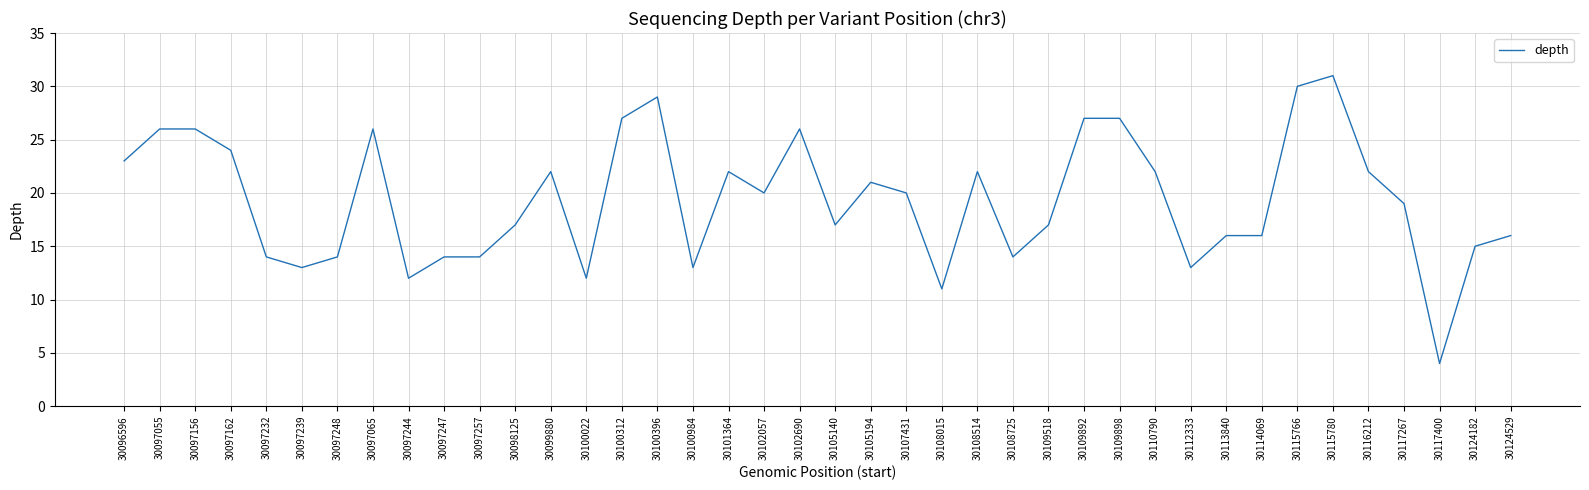

Between 30115780 and 30124529, which is larger?

30115780